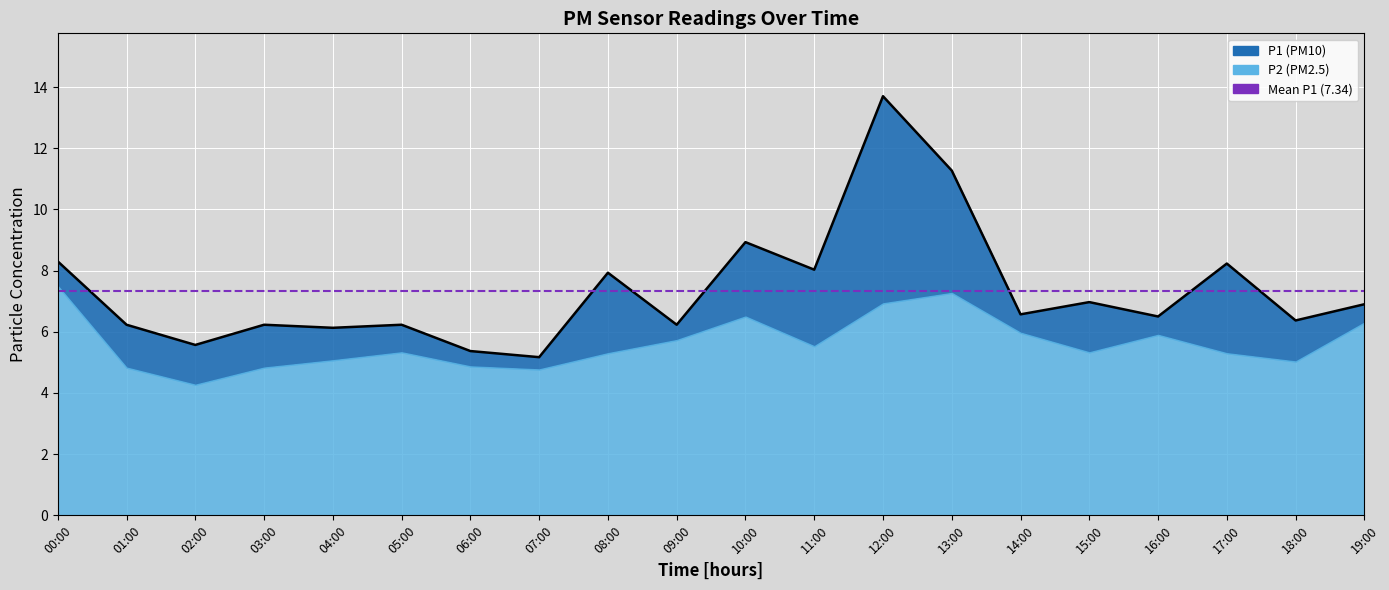

Reading right to left, transcribe all the data shown in this chart.

19:00=6.9	18:00=6.4	17:00=8.2	16:00=6.5	15:00=7.0	14:00=6.6	13:00=11.3	12:00=13.7	11:00=8.0	10:00=8.9	09:00=6.2	08:00=7.9	07:00=5.2	06:00=5.4	05:00=6.2	04:00=6.1	03:00=6.2	02:00=5.6	01:00=6.2	00:00=8.3